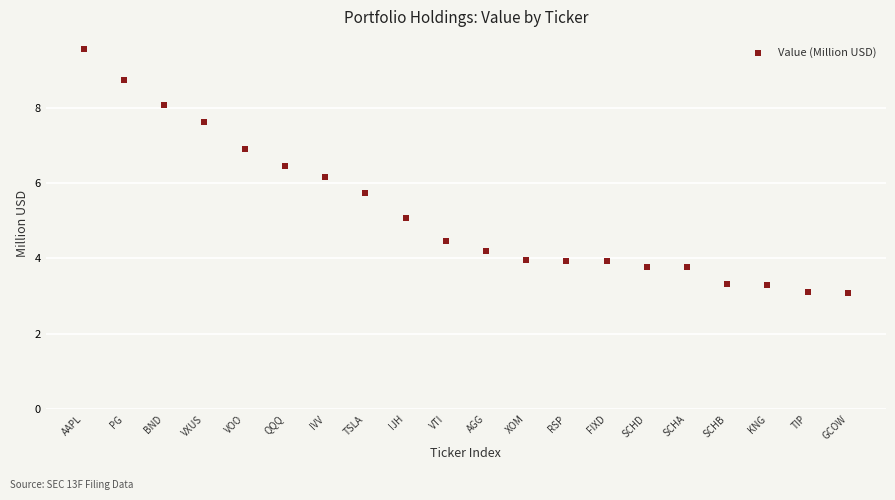

What Y value in the scatter plot is closest to 6?

6.2